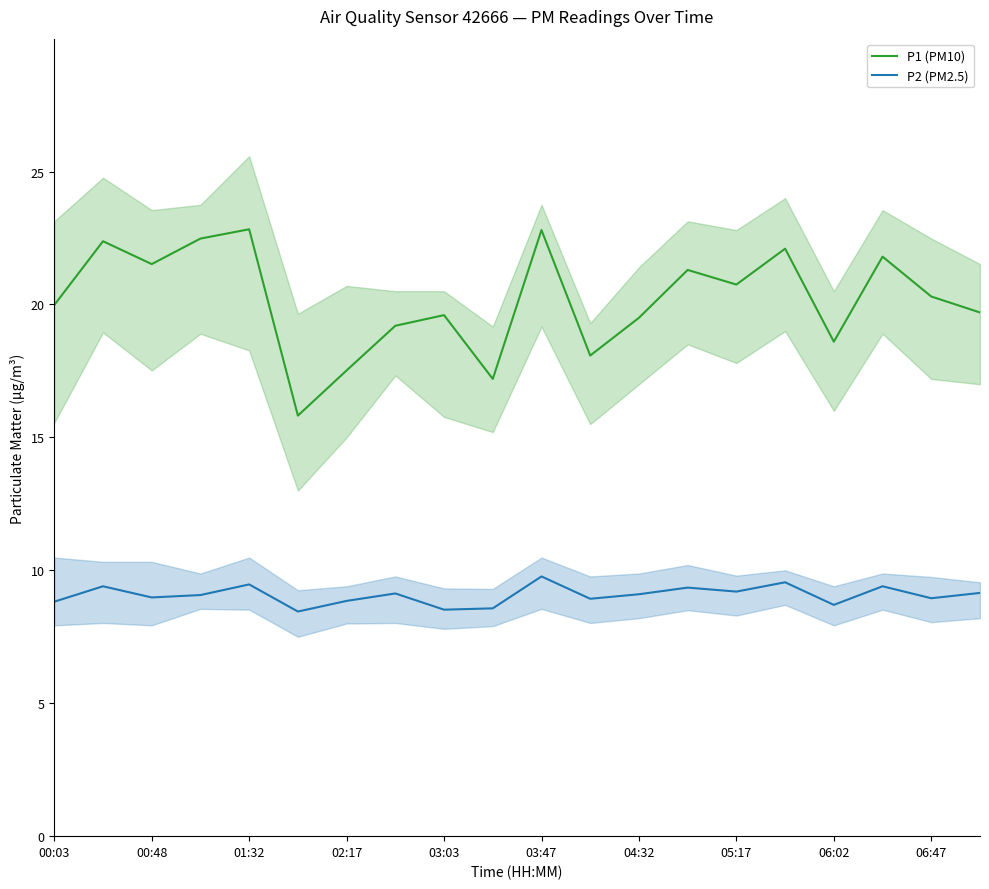

What is the highest value of the P1 (PM10) series?

22.8